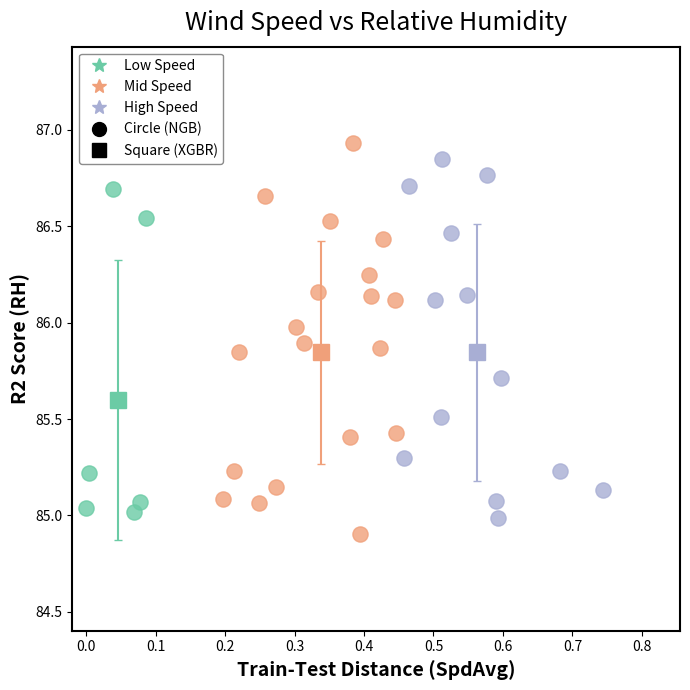

Which series has the largest Y range (max minus min)?

Mid Speed